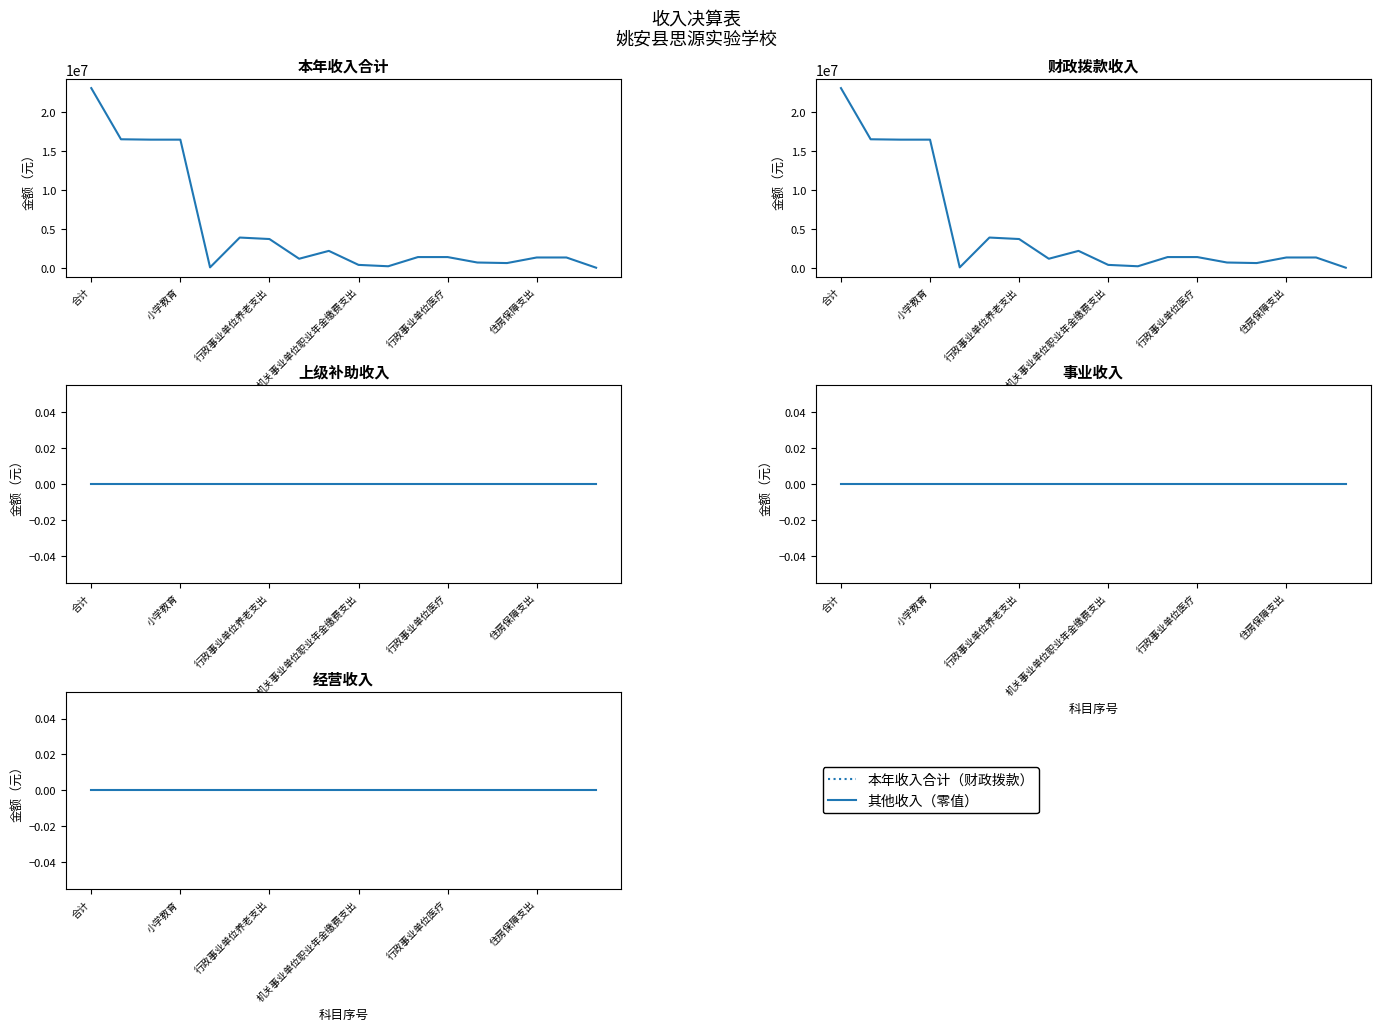

How many lines are shown in the chart?

5